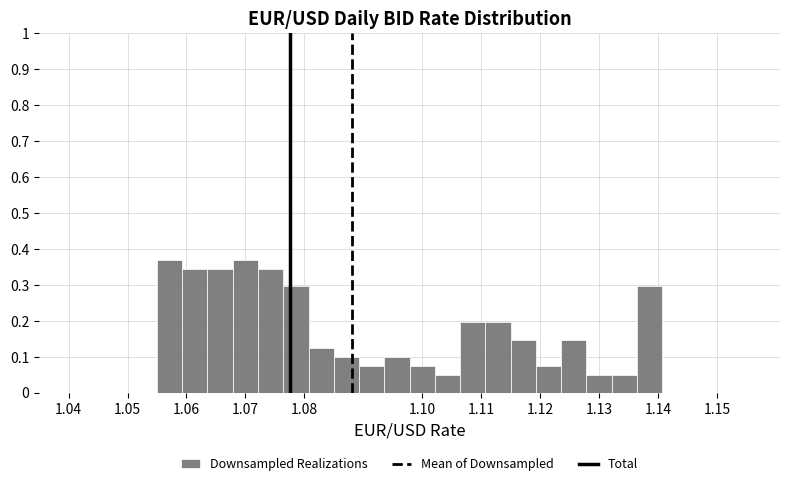

Reading left to right, transcribe this chart: for each bar, give the range it covers on the x-axis and its height. Neither the bar edges nor the heights are printed on the chart, so give them approximately, as read against the axes.

1.055 to 1.059: 0.37
1.059 to 1.064: 0.35
1.064 to 1.068: 0.35
1.068 to 1.072: 0.37
1.072 to 1.076: 0.35
1.076 to 1.081: 0.30
1.081 to 1.085: 0.12
1.085 to 1.089: 0.10
1.089 to 1.094: 0.07
1.094 to 1.098: 0.10
1.098 to 1.102: 0.07
1.102 to 1.106: 0.05
1.106 to 1.111: 0.20
1.111 to 1.115: 0.20
1.115 to 1.119: 0.15
1.119 to 1.124: 0.07
1.124 to 1.128: 0.15
1.128 to 1.132: 0.05
1.132 to 1.136: 0.05
1.136 to 1.141: 0.30